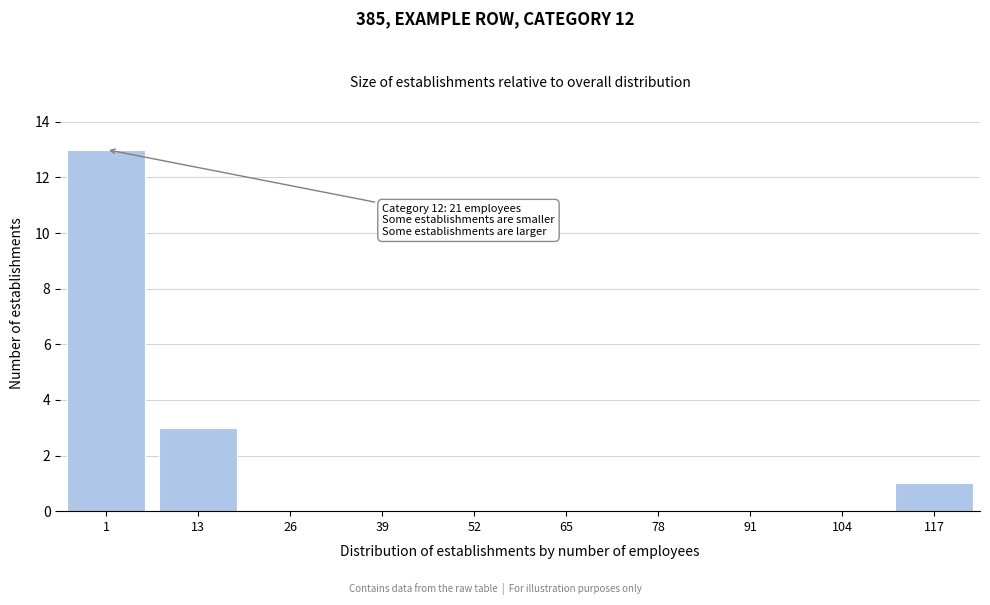

Reading left to right, extract all data points from this chart.

1=13	13=3	26=0	39=0	52=0	65=0	78=0	91=0	104=0	117=1